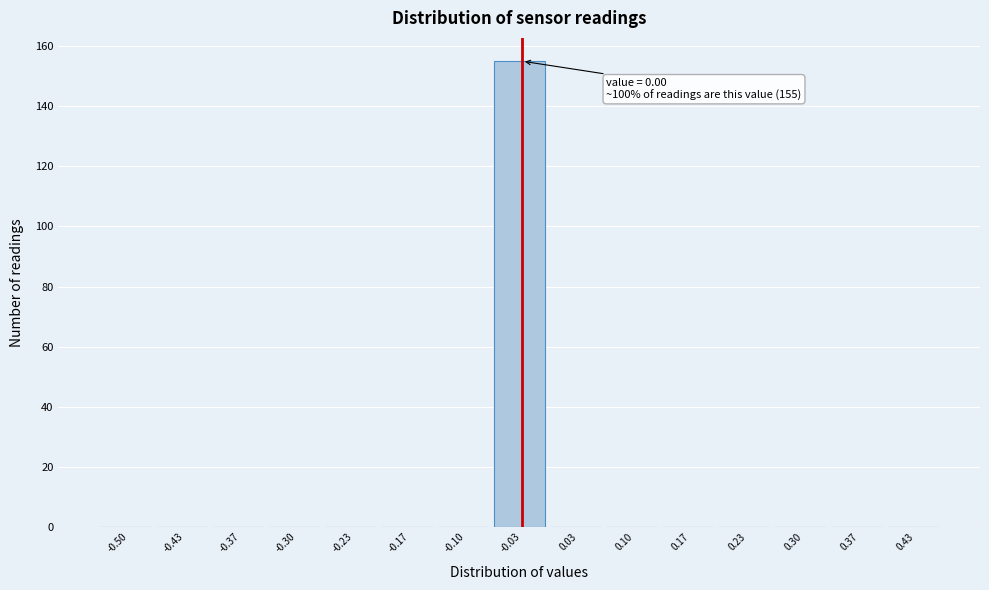

Reading left to right, extract all data points from this chart.

-0.50=0	-0.43=0	-0.37=0	-0.30=0	-0.23=0	-0.17=0	-0.10=0	-0.03=155	0.03=0	0.10=0	0.17=0	0.23=0	0.30=0	0.37=0	0.43=0